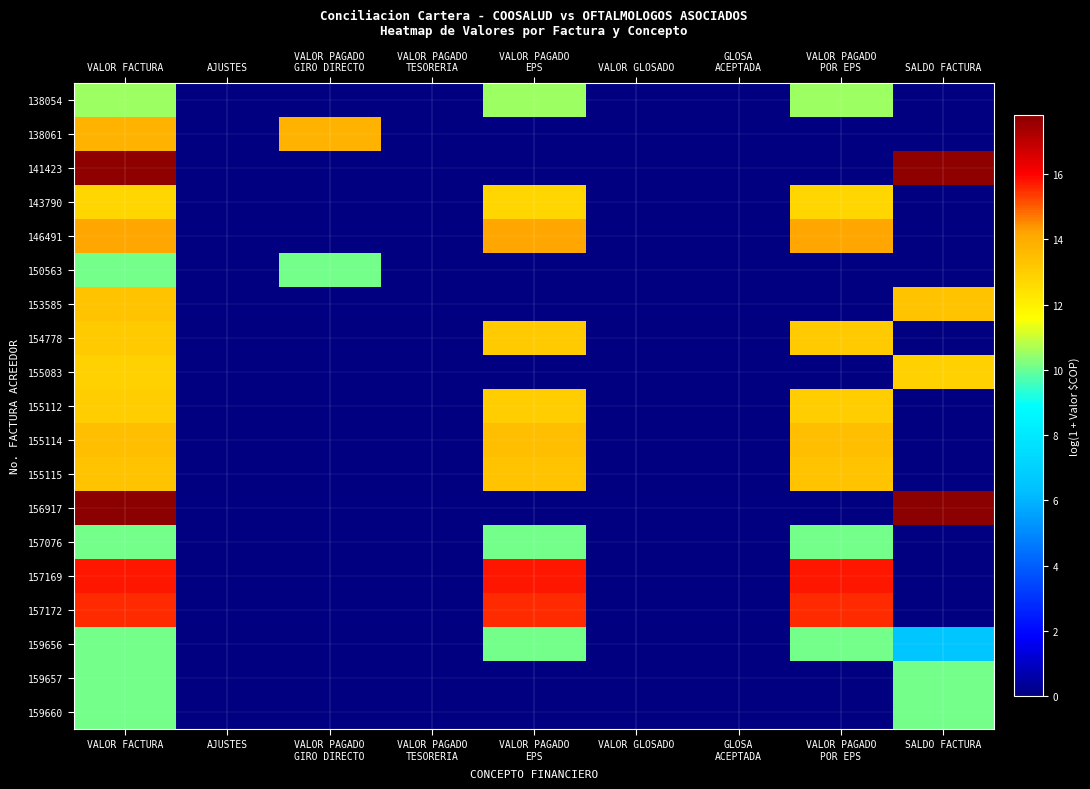

What is the total value across all series at SALDO FACTURA?

88.6